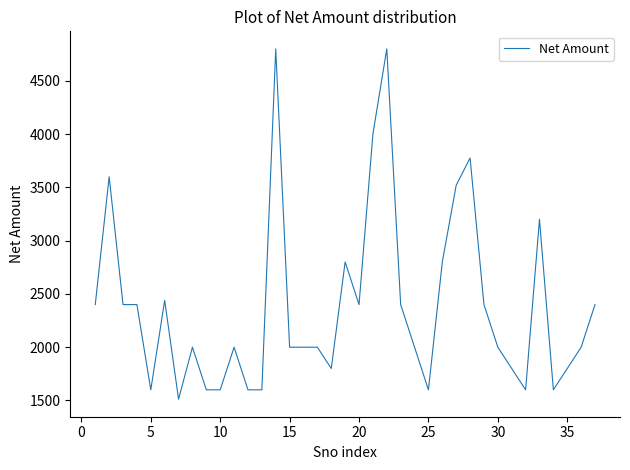

What is the maximum value shown in the chart?

4800